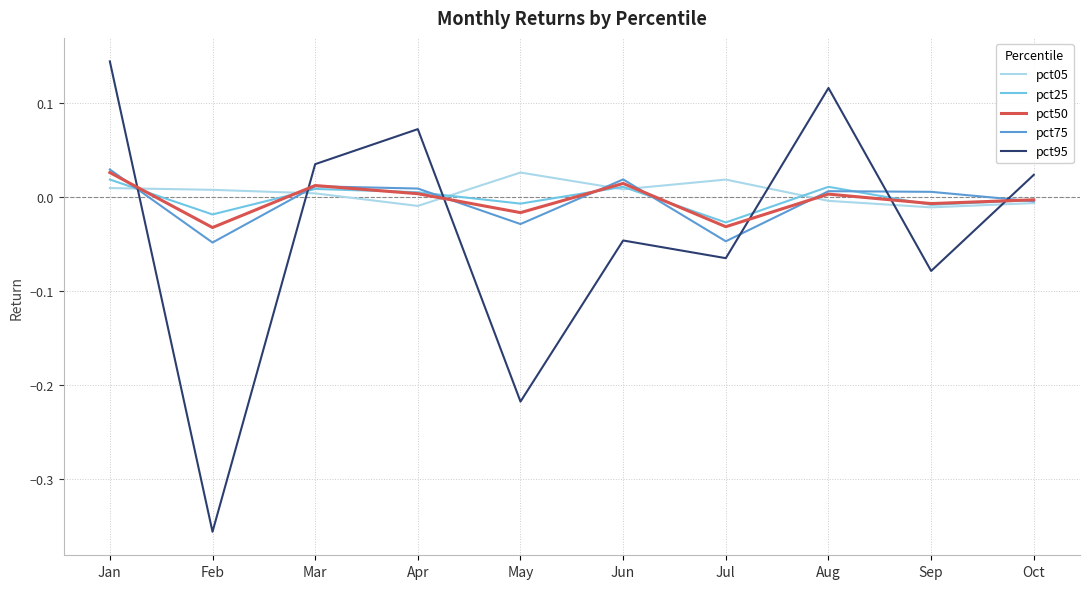

What are all the series names shown in the legend?

pct05, pct25, pct50, pct75, pct95